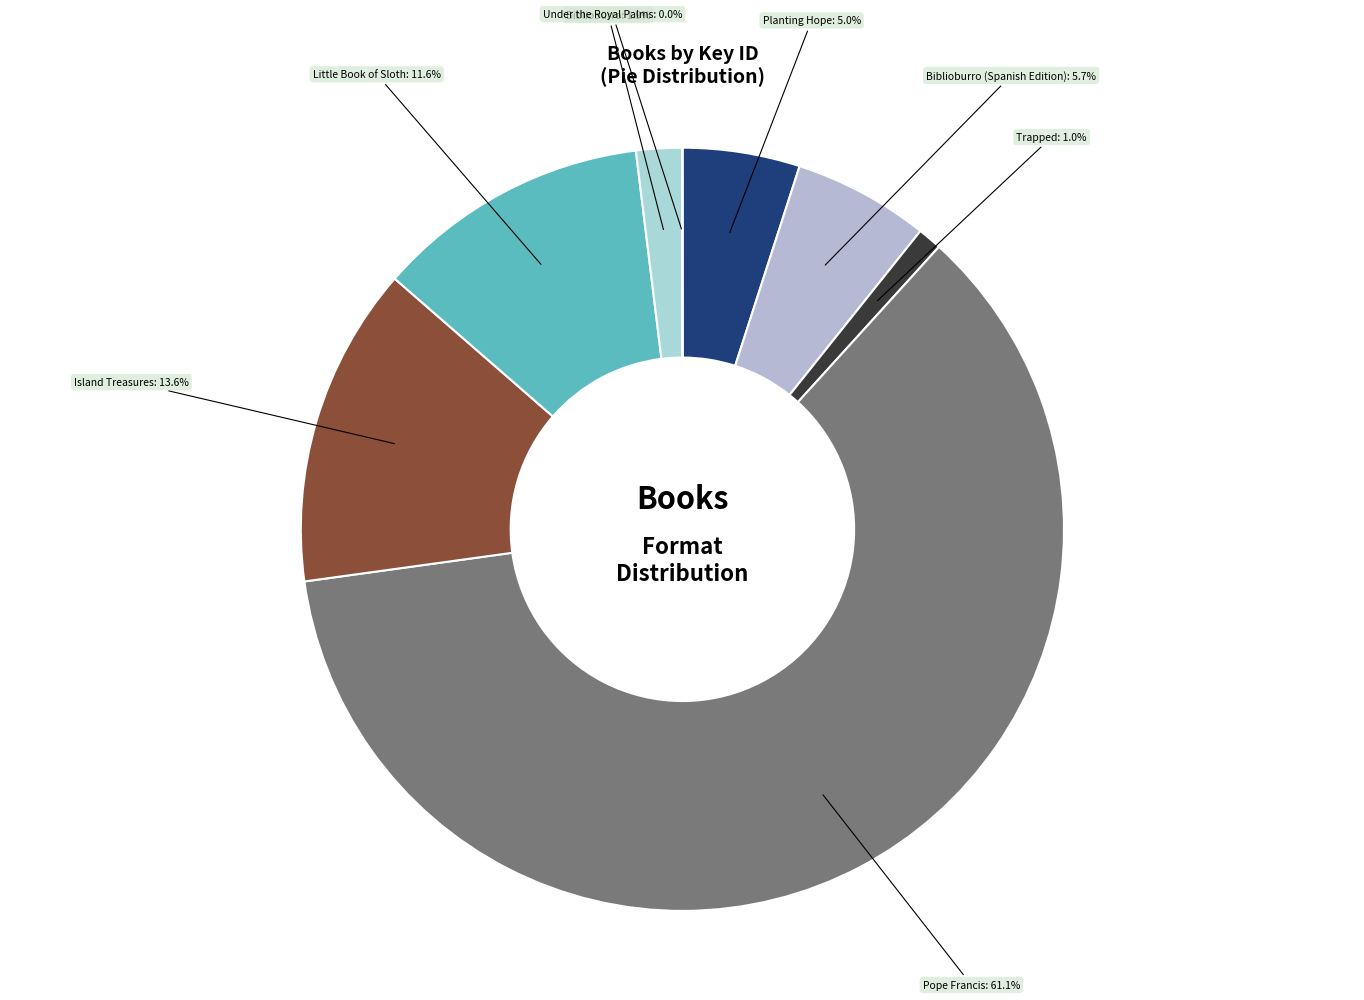

What percentage is NOT represented by Biblioburro?

98.1%